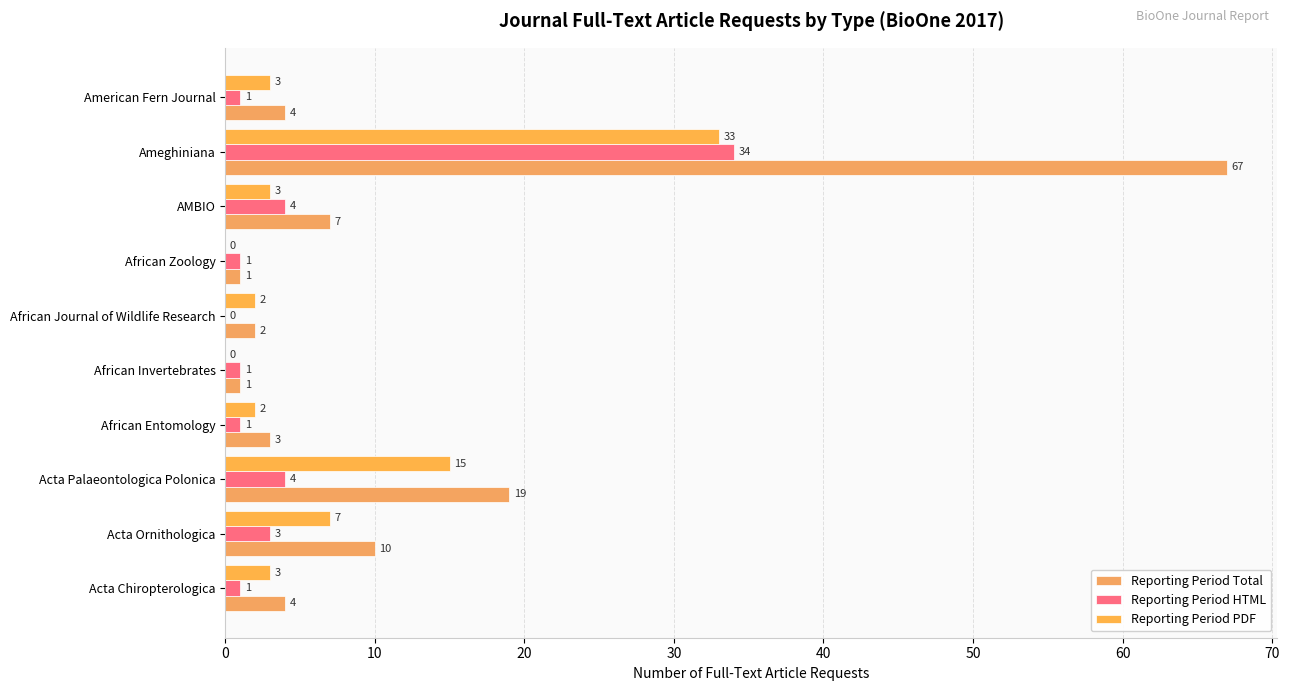

At which category does the chart reach its peak across all series?

Ameghiniana